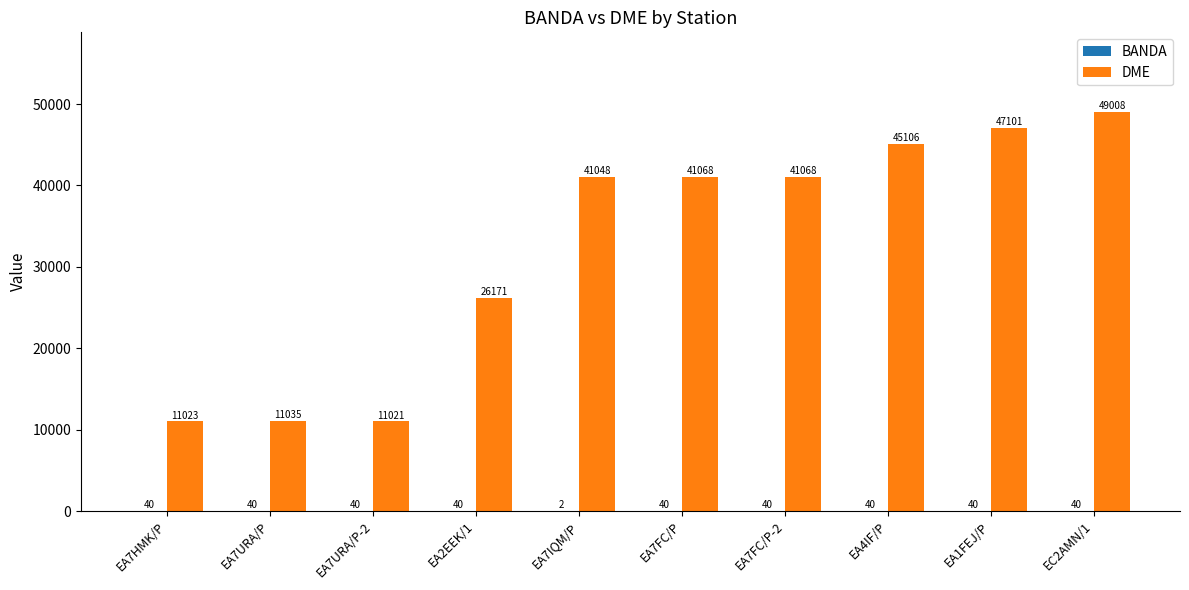

What is the total value across all series at EA1FEJ/P?

47141